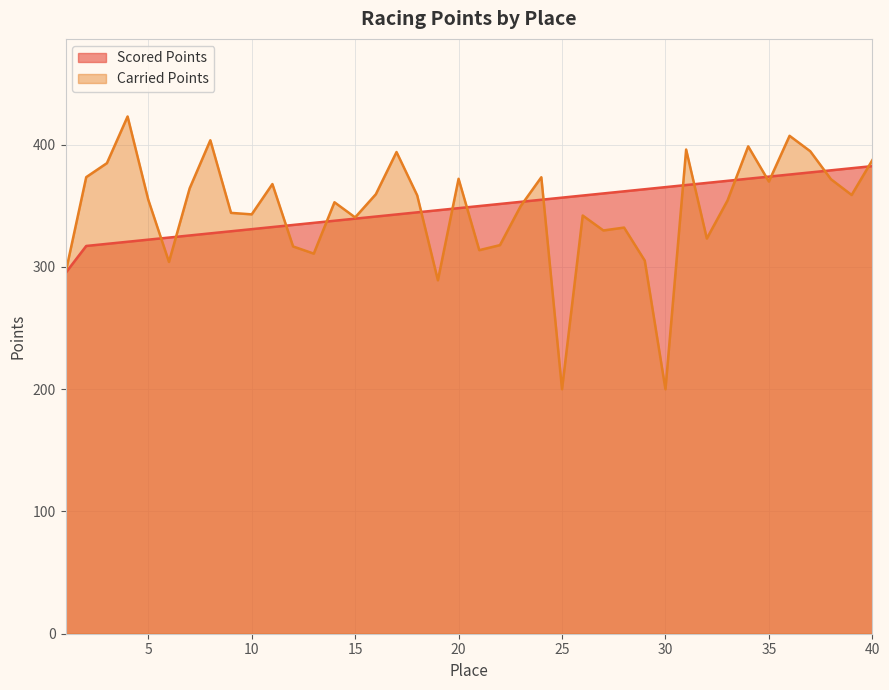

At how many categories does at least one series exceed 239?

40